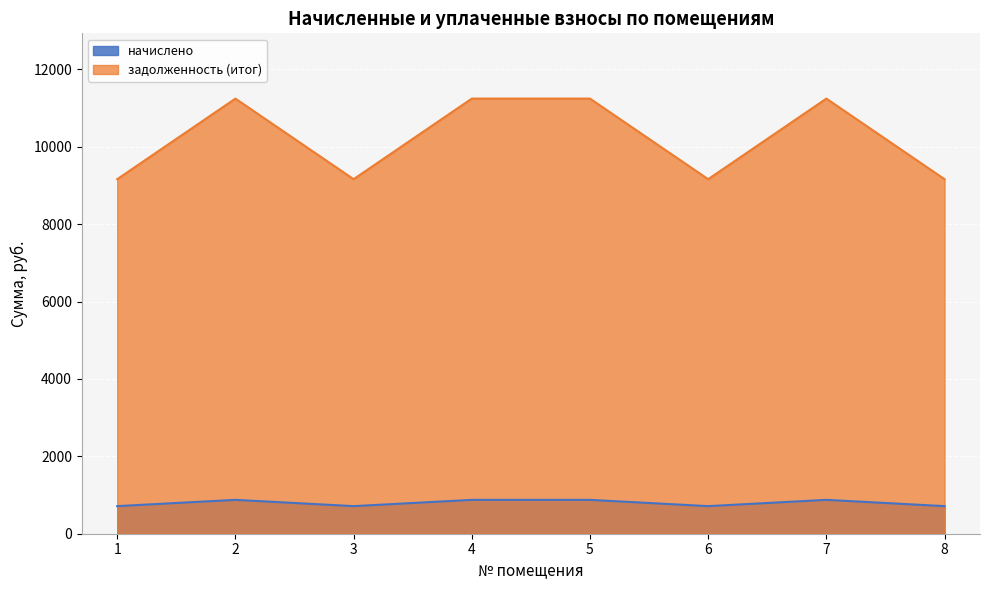

At which category does задолженность (итог) reach its first local peak?

2